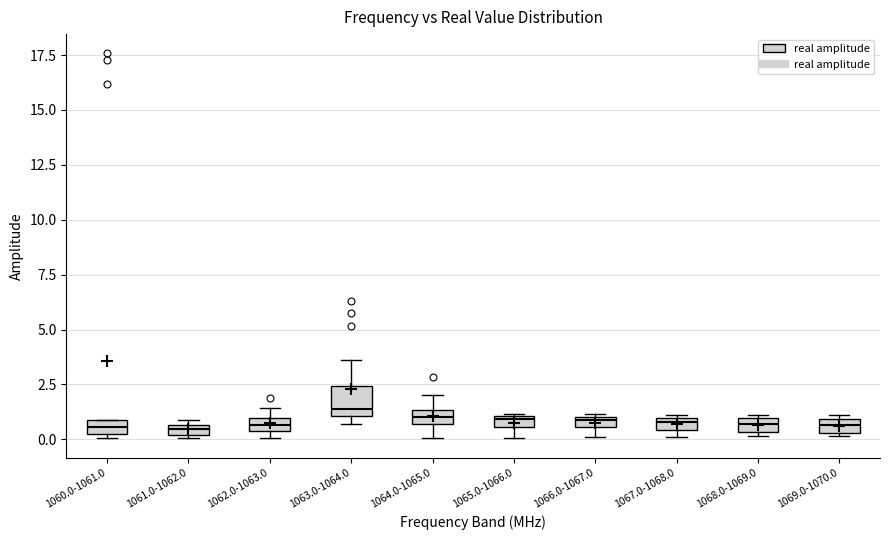

Comparing the boxes themselves (not the whiskers), which one is the tallest?

1063.0-1064.0